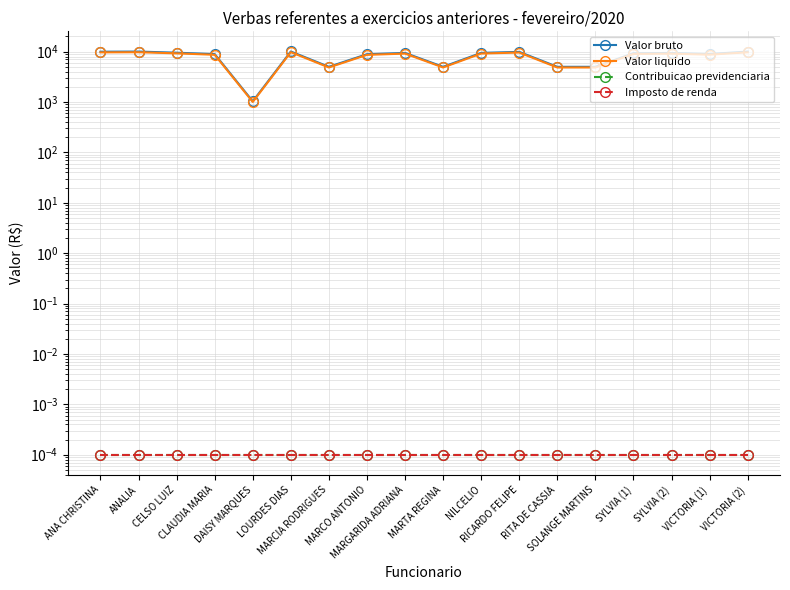

Is it true that Valor liquido equals 14289.3 at VICTORIA (2)?

False